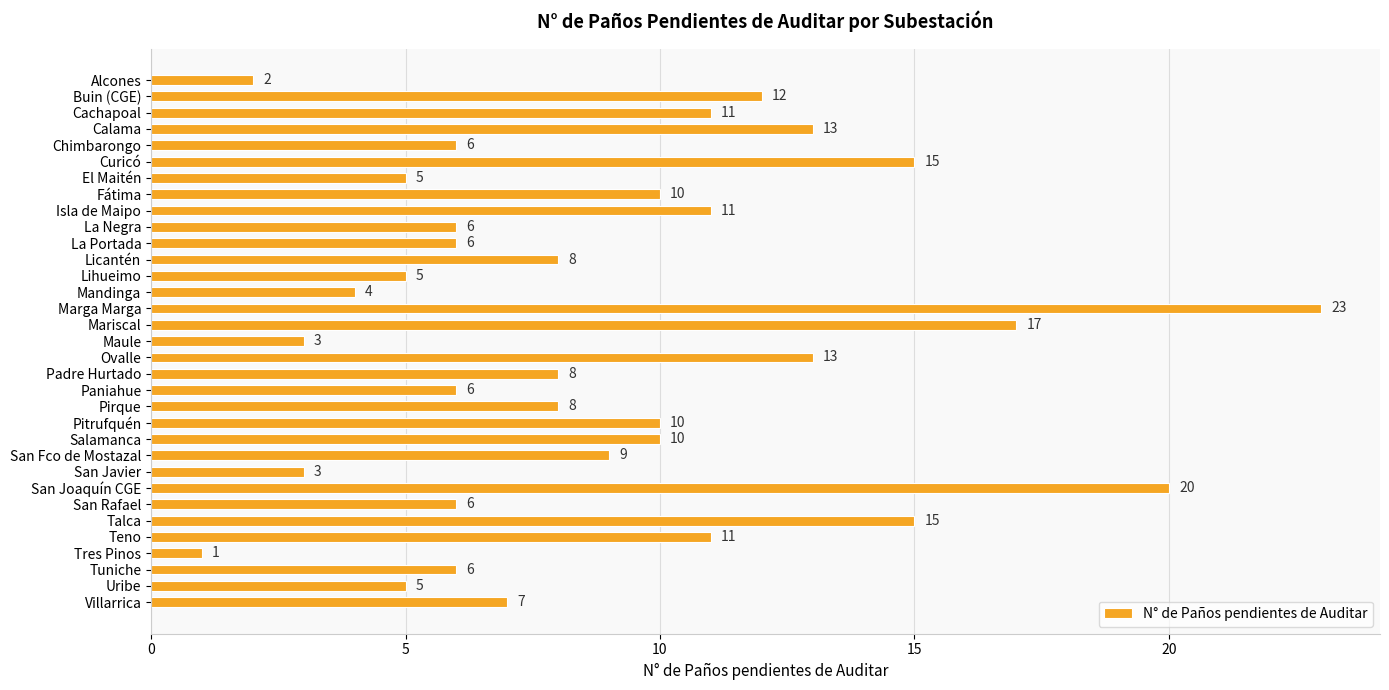

Where is the data nearest to the value 12?

Buin (CGE)